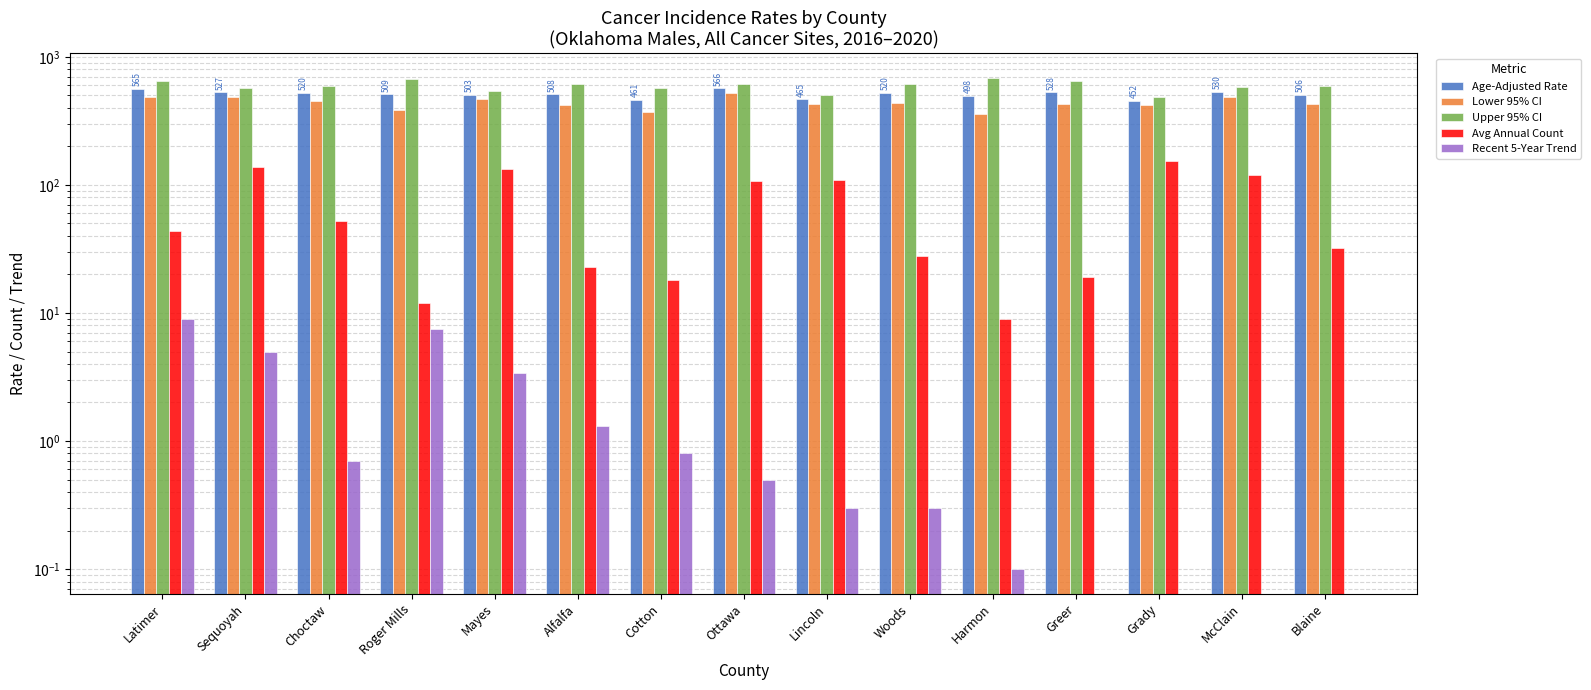

Rank the series at Latimer from lowest to highest value.

Recent 5-Year Trend, Avg Annual Count, Lower 95% CI, Age-Adjusted Rate, Upper 95% CI